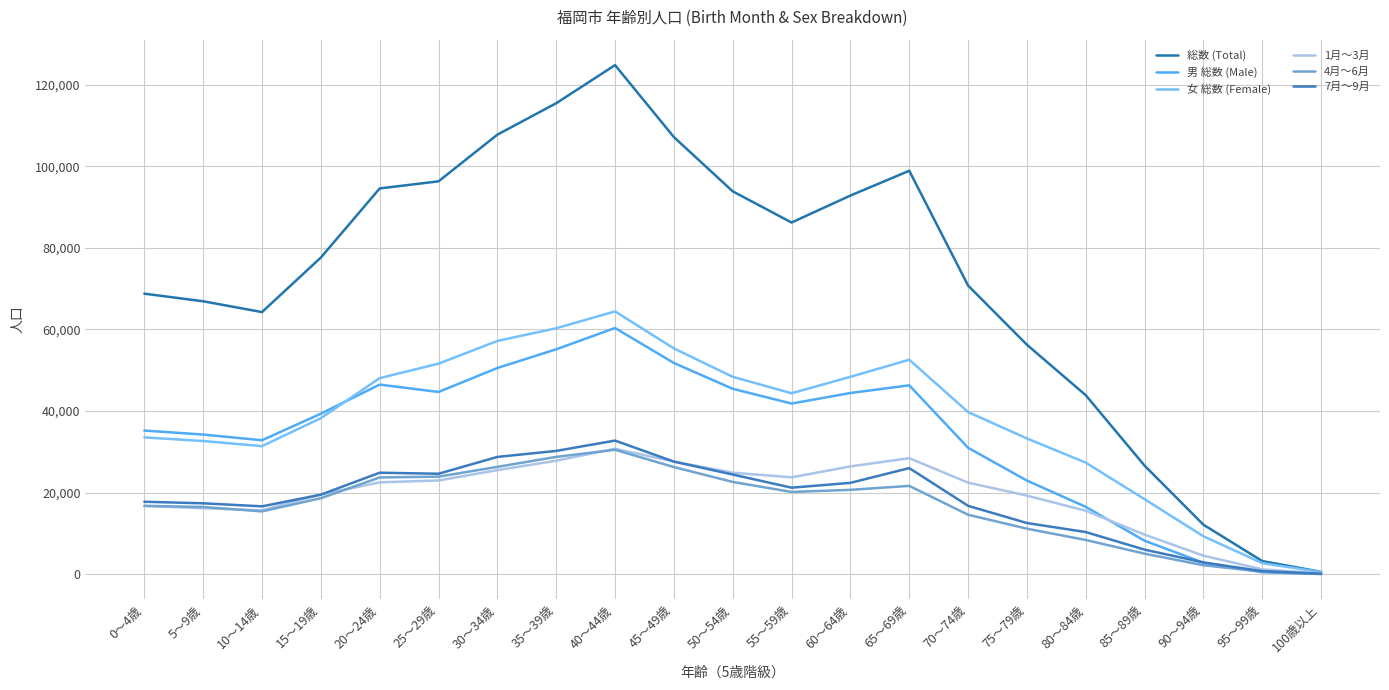

True or false: 1月～3月 has a value of 5979 at 90～94歳.

False